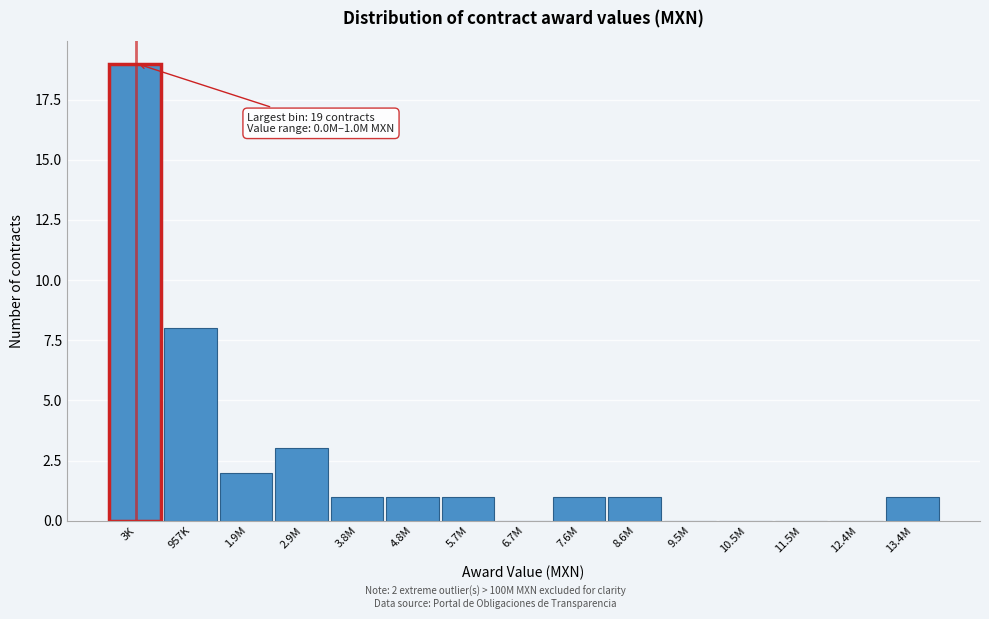

Reading left to right, extract all data points from this chart.

3K=19	957K=8	1.9M=2	2.9M=3	3.8M=1	4.8M=1	5.7M=1	6.7M=0	7.6M=1	8.6M=1	9.5M=0	10.5M=0	11.5M=0	12.4M=0	13.4M=1